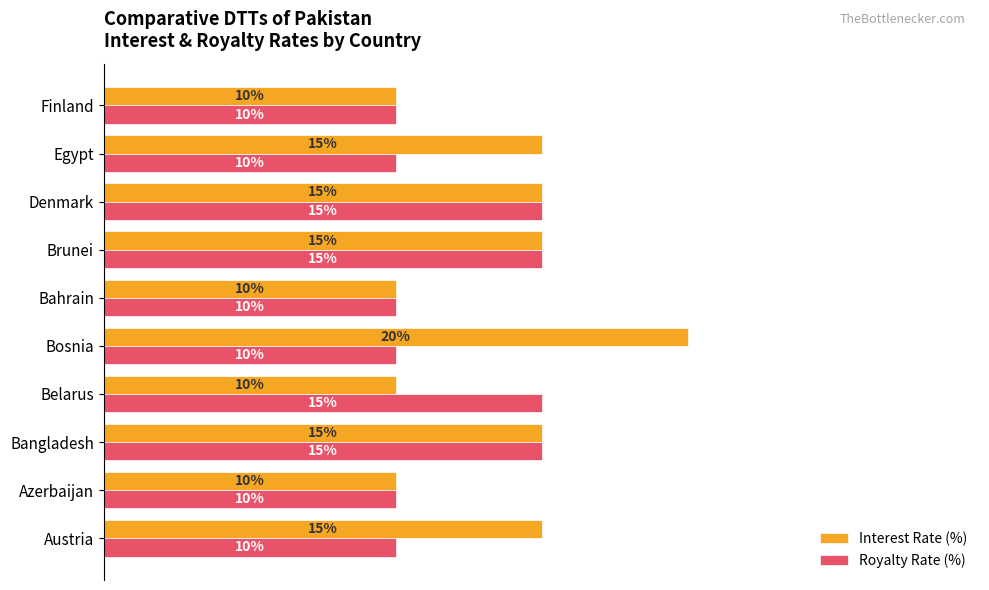

Rank the series by their maximum value, from lowest to highest.

Royalty Rate (%), Interest Rate (%)